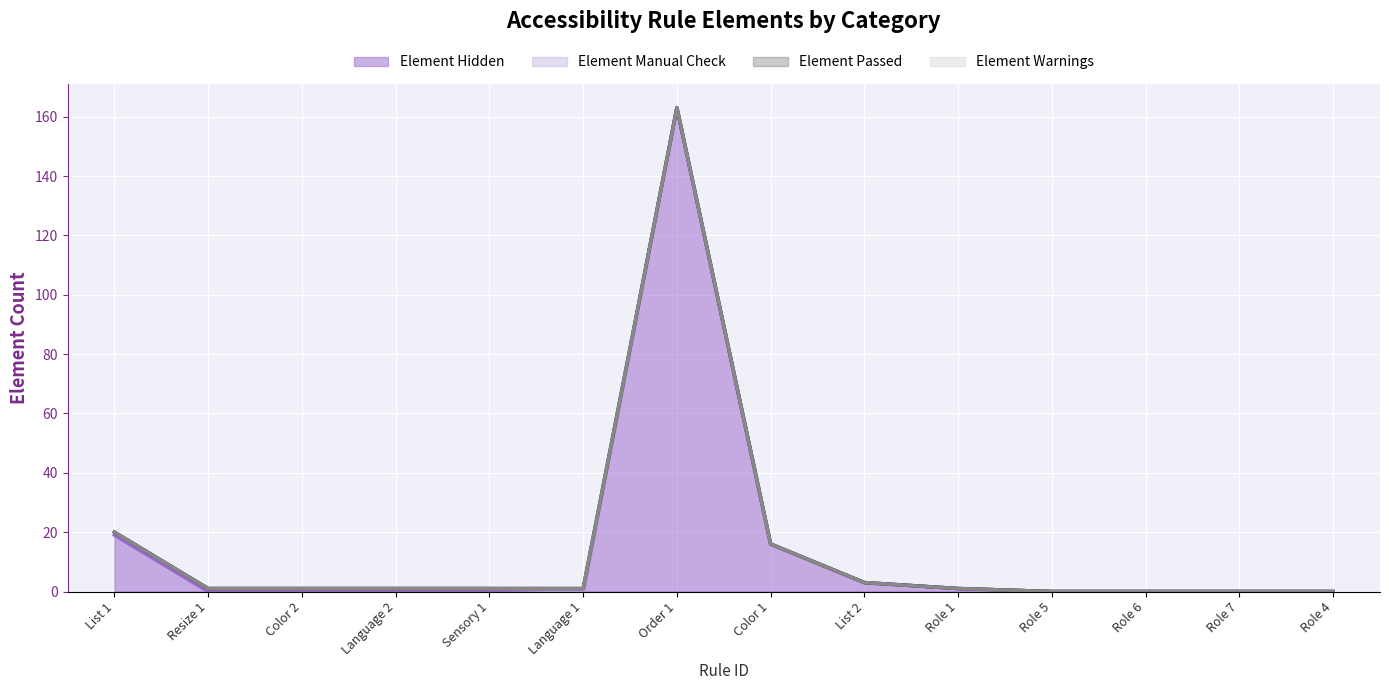

List the labels in order of Element Warnings value, smallest first.

List 1, Resize 1, Color 2, Language 2, Sensory 1, Language 1, Order 1, Color 1, List 2, Role 1, Role 5, Role 6, Role 7, Role 4